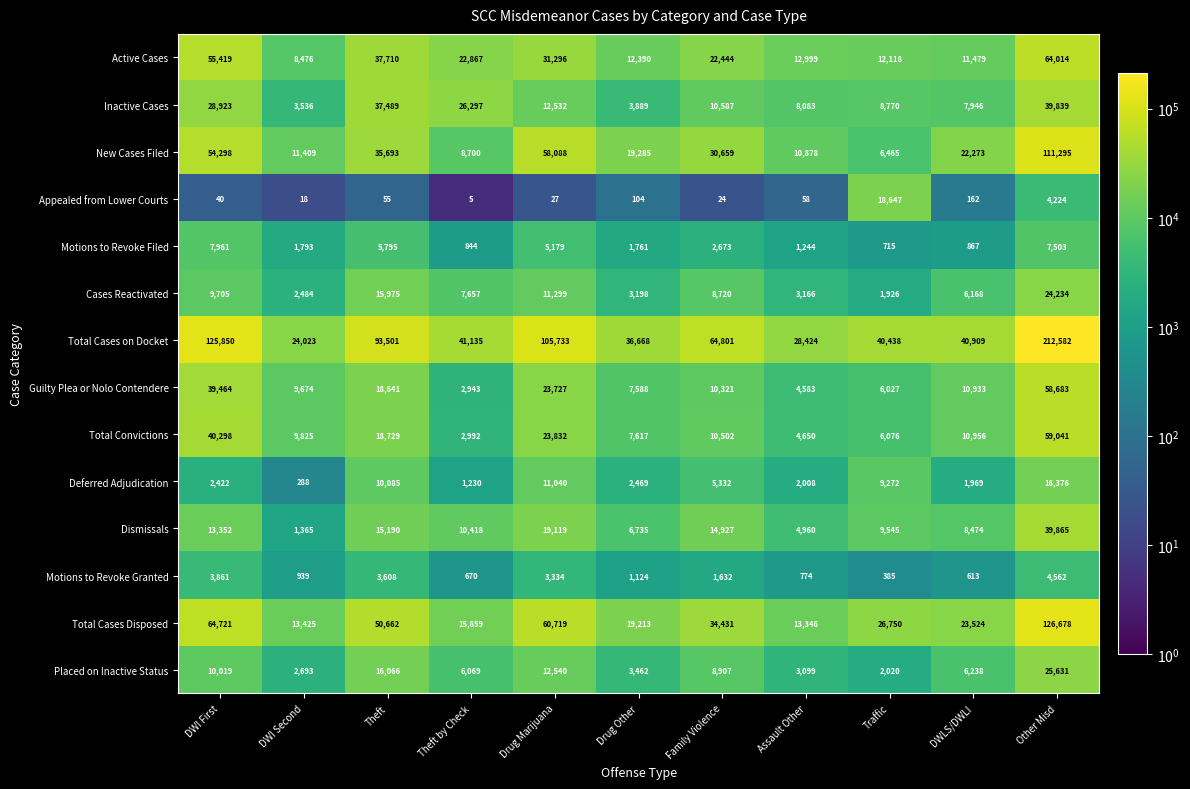

True or false: Total Cases on Docket has a value of 26933 at Theft.

False